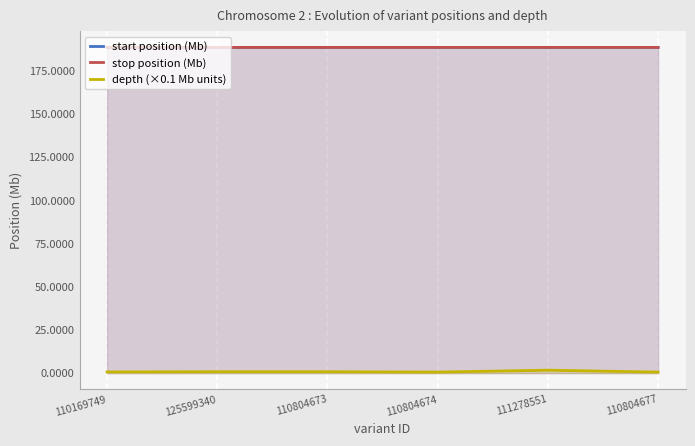

What is the spread (max minus min) of values at 125599340?

187.9